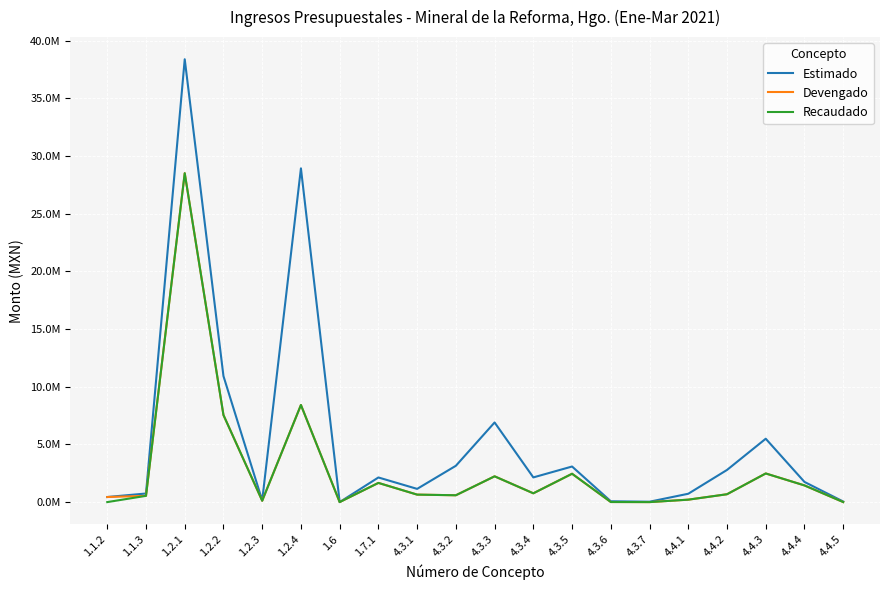

What are all the series names shown in the legend?

Estimado, Devengado, Recaudado